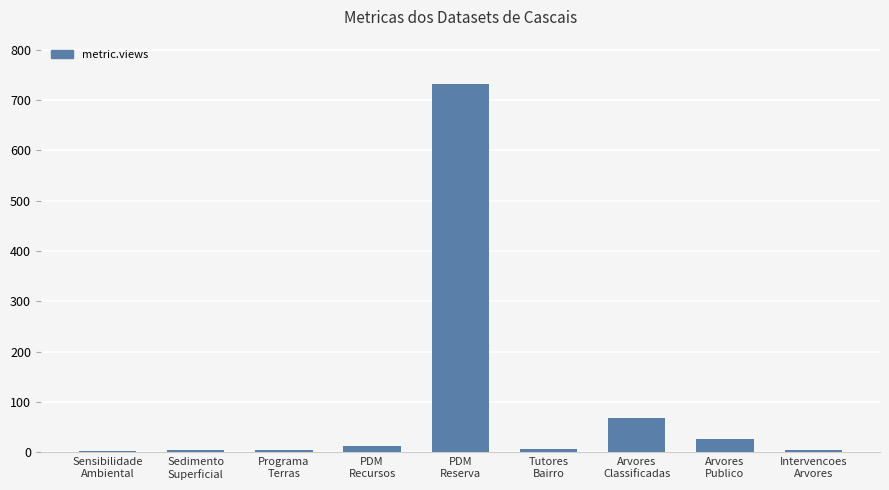

What position from the left is Arvores
Classificadas?

7